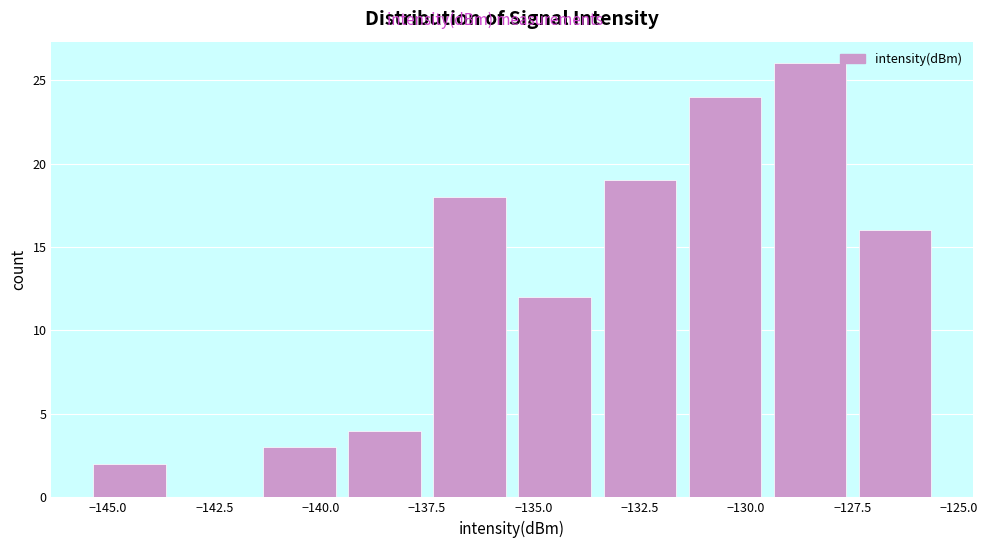

Reading left to right, transcribe this chart: for each bar, give the range it covers on the x-axis and its height. The values are not printed on the chart, so give them approximately, as read against the axis.

-145.5 to -143.5: 2
-143.5 to -141.5: 0
-141.5 to -139.5: 3
-139.5 to -137.5: 4
-137.5 to -135.5: 18
-135.5 to -133.5: 12
-133.5 to -131.5: 19
-131.5 to -129.5: 24
-129.5 to -127.5: 26
-127.5 to -125.5: 16